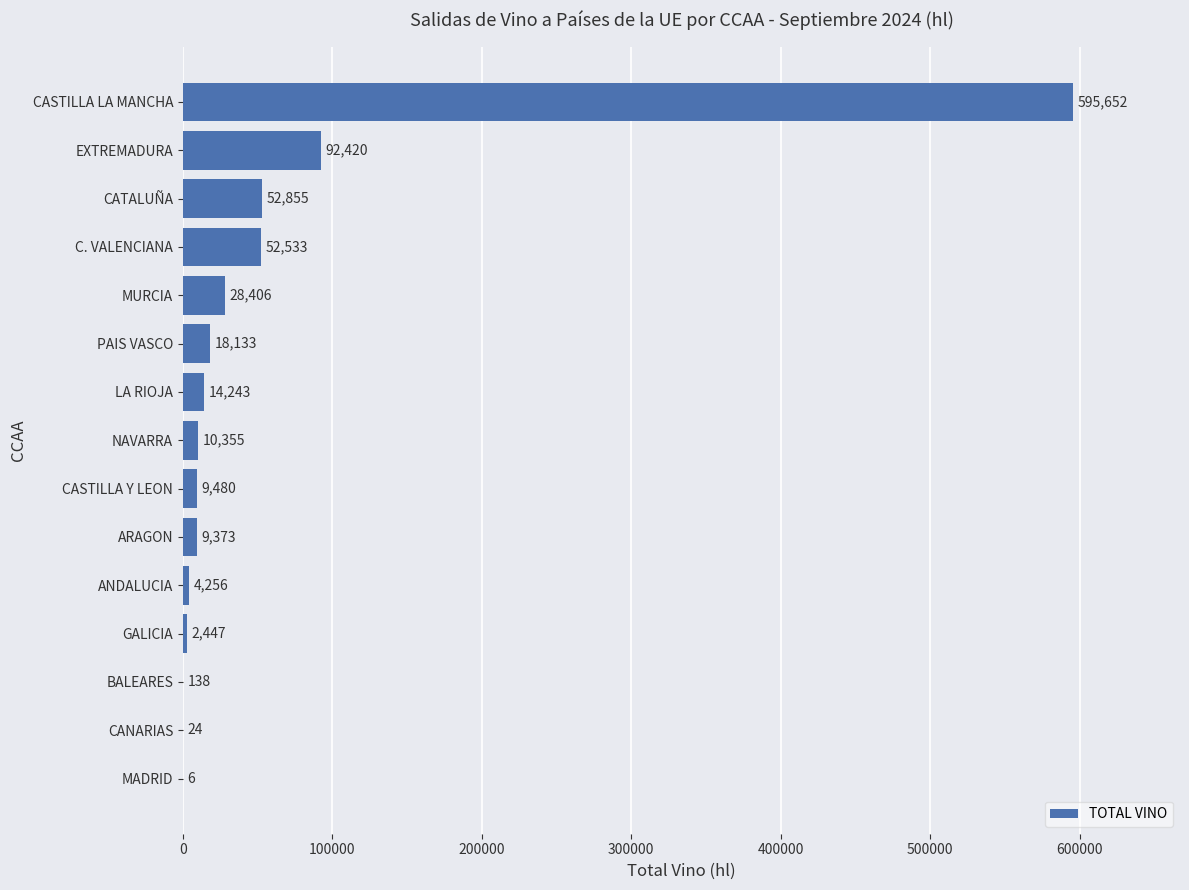

How many categories are shown in the chart?

15